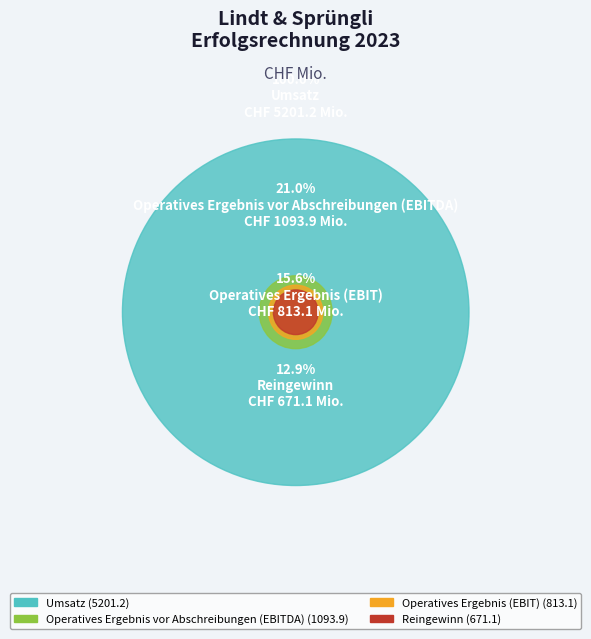

What is the change in value from Umsatz to Operatives Ergebnis vor Abschreibungen (EBITDA)?

-4107.3